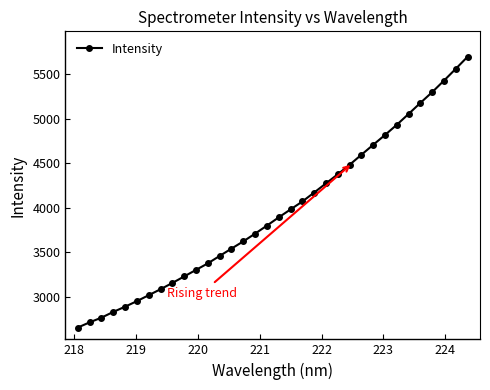

What is the value of the 24th point from the left?

4481.2